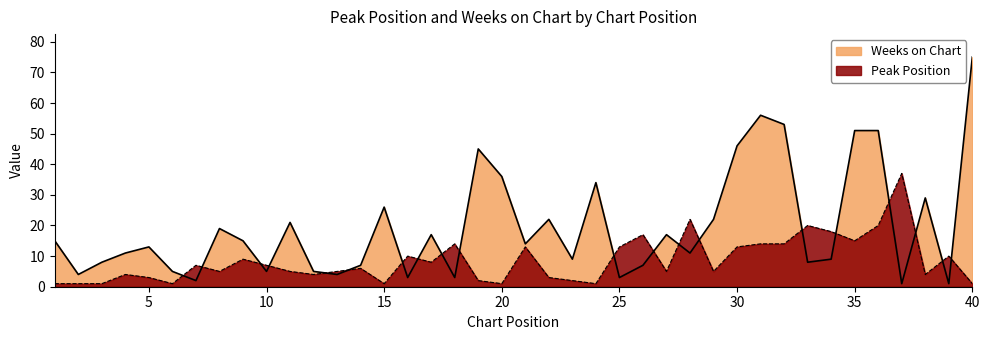

At 15, list the series in order from smallest to largest.

Peak Position, Weeks on Chart